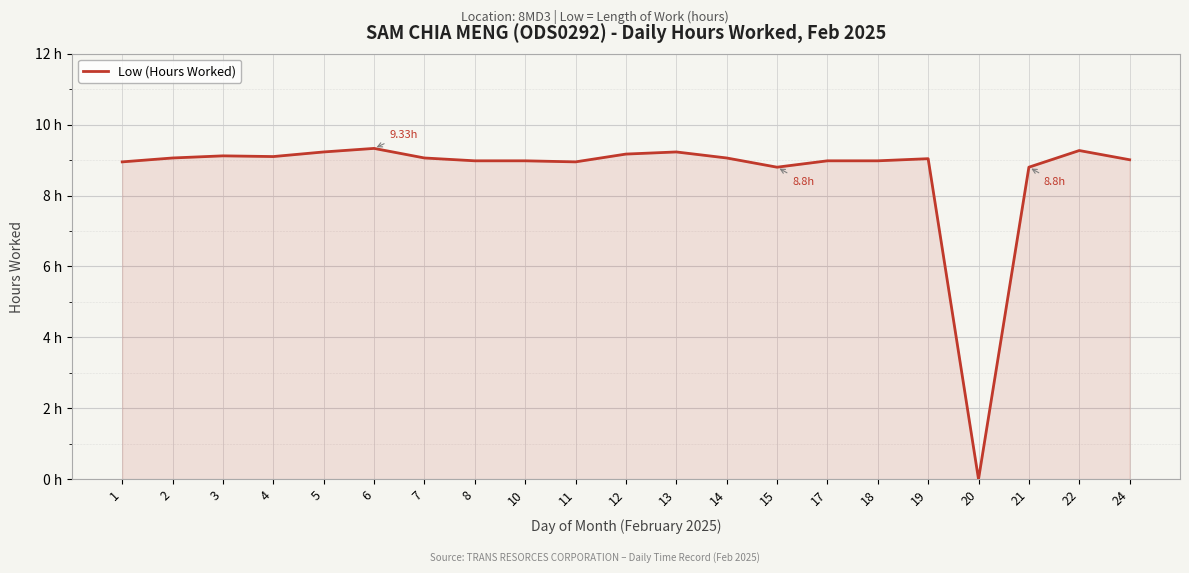

Is this an area chart (filled region under the line)?

Yes